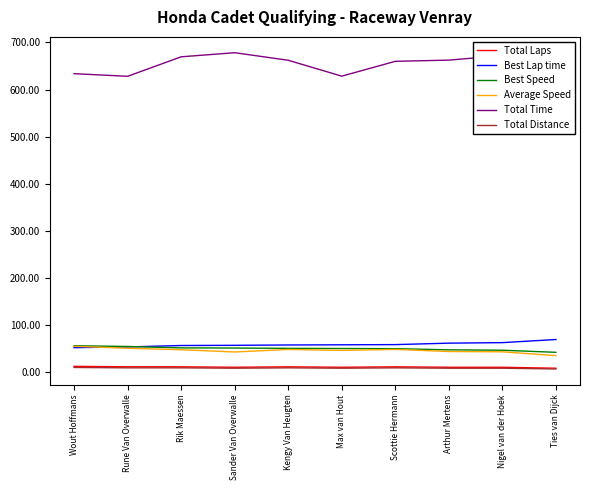

Which series has the largest total across all categories?

Total Time